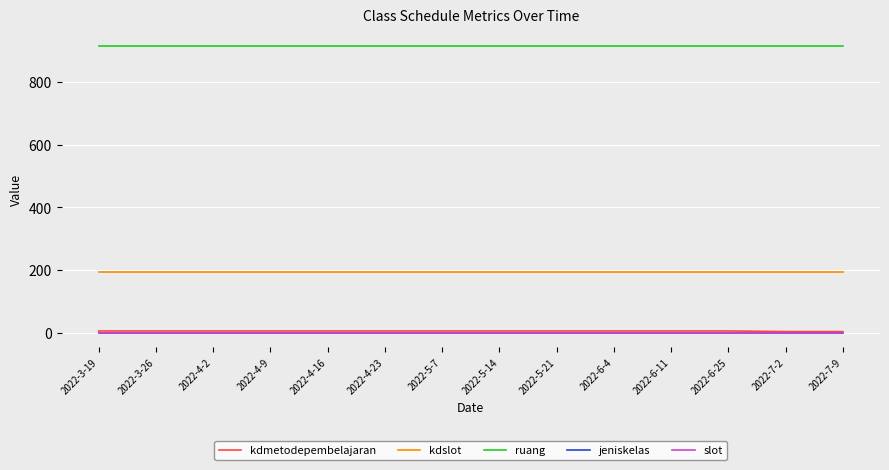

What position from the left is 2022-3-19?

1